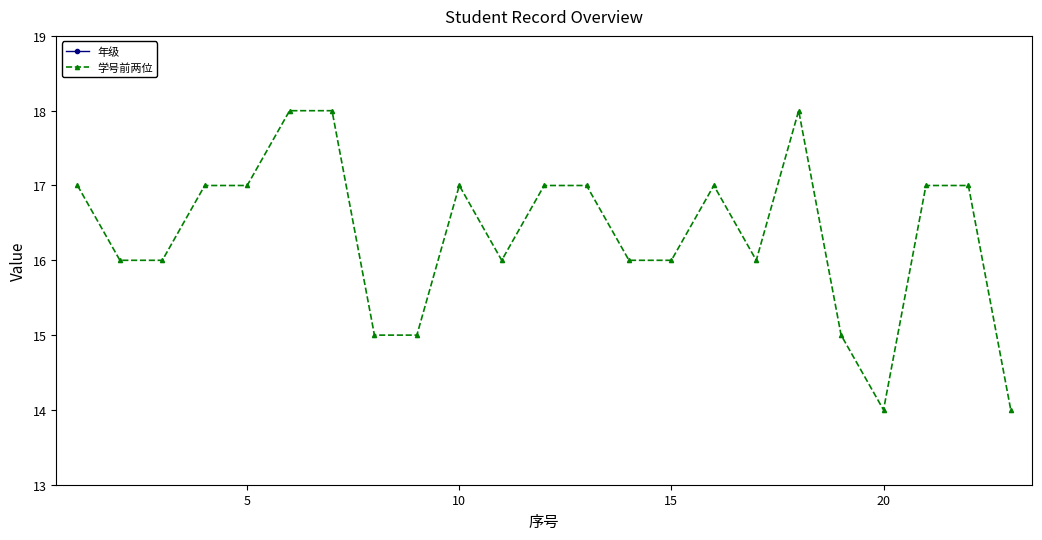

True or false: 学号前两位 and 年级 intersect in this chart.

False